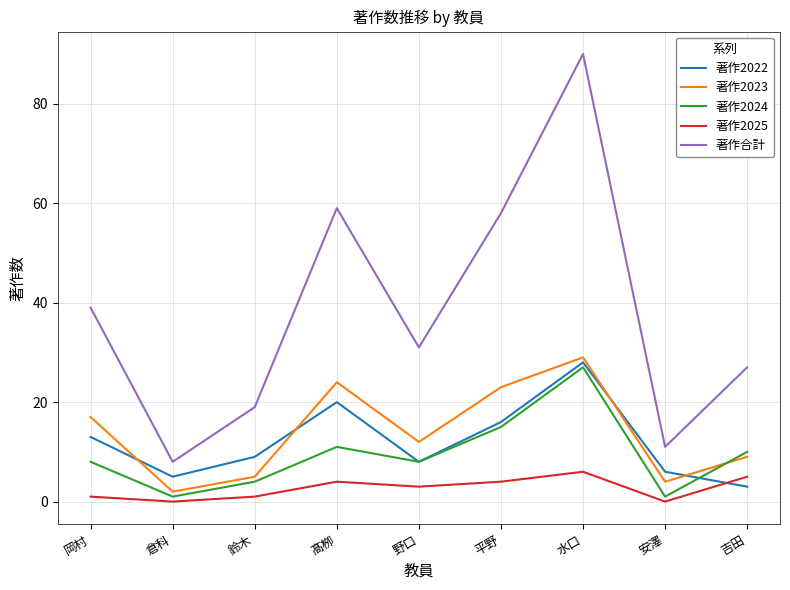

True or false: 著作2023 and 著作合計 intersect in this chart.

False